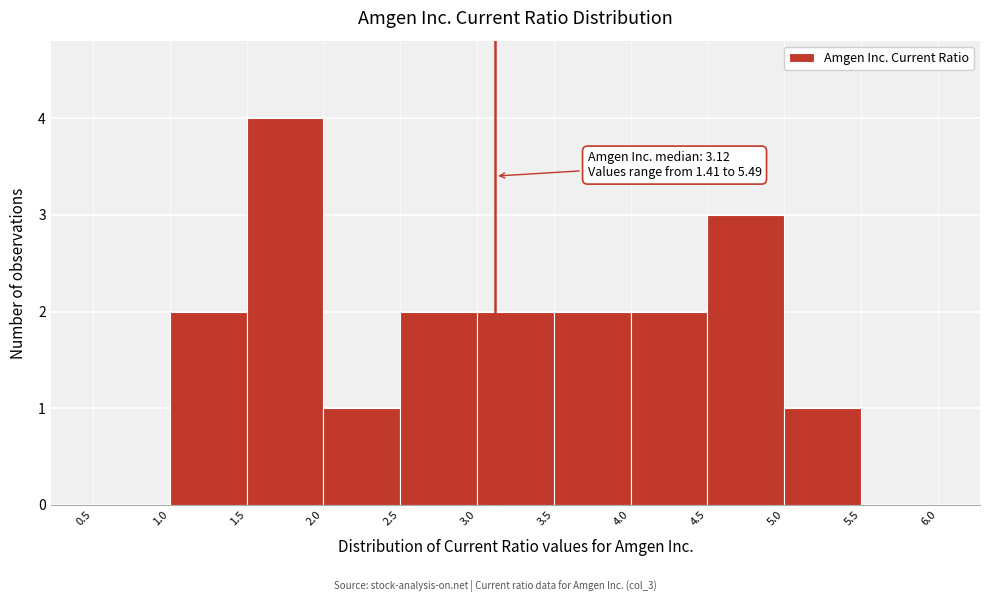

Which range on the x-axis has the tallest bar?

1.5 to 2.0